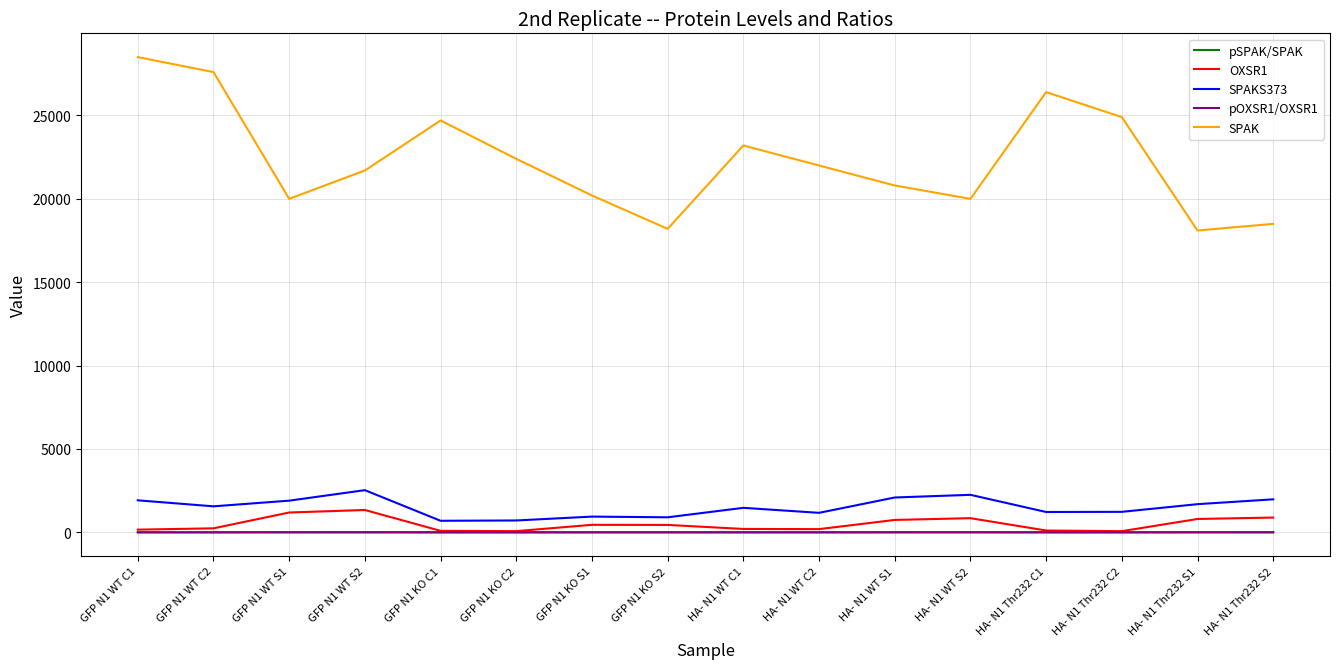

What are all the series names shown in the legend?

pSPAK/SPAK, OXSR1, SPAKS373, pOXSR1/OXSR1, SPAK